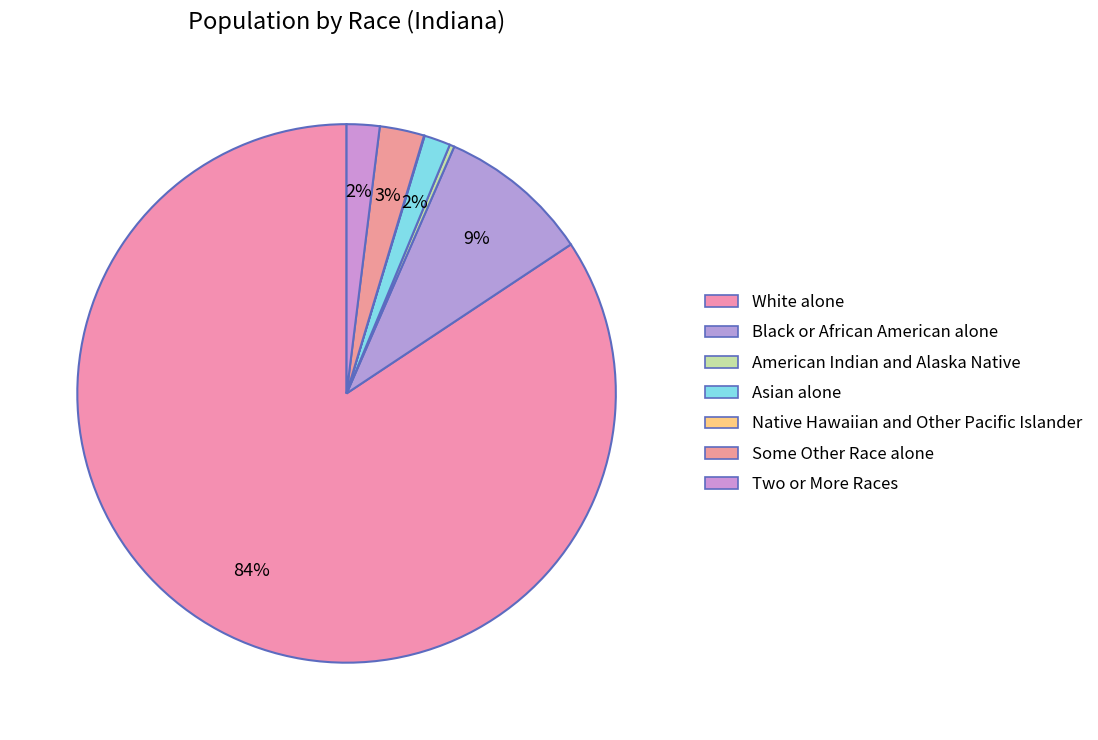

Do Asian alone and Some Other Race alone together represent more than half of the pie?

No